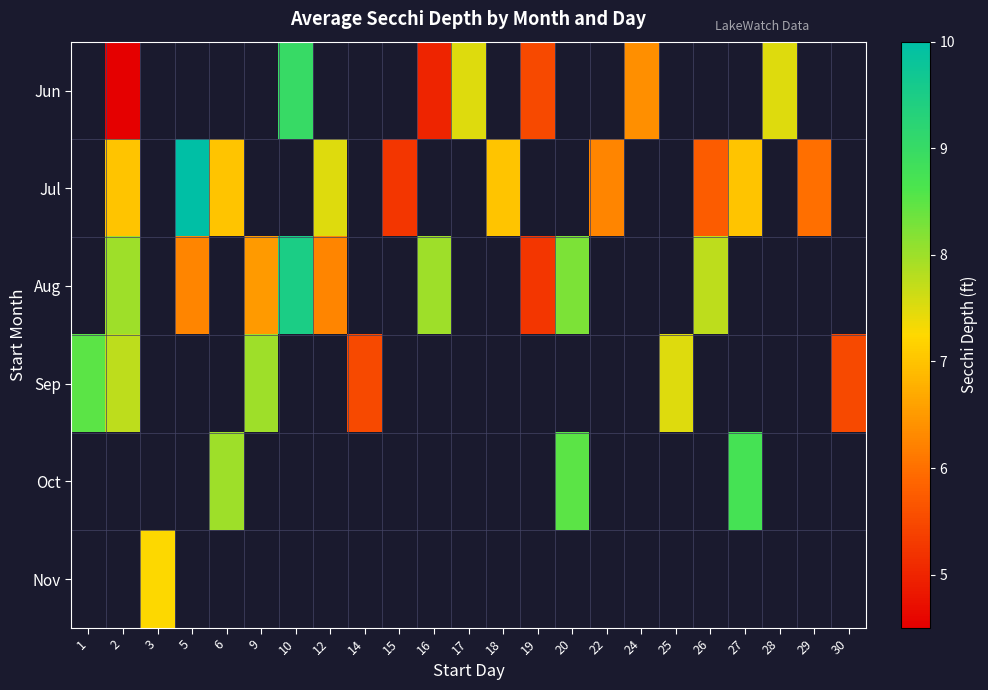

Which series changed the most between 2 and 26?

Jul